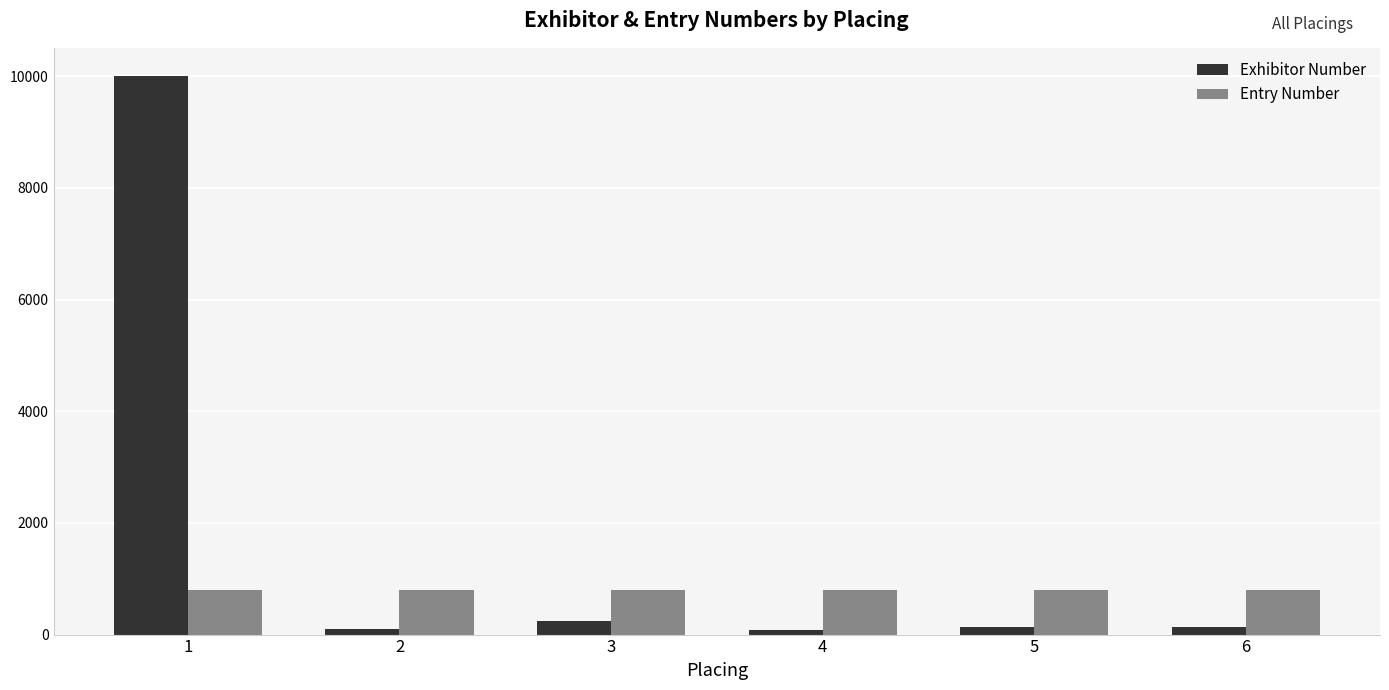

The value of Entry Number at 4 is 316. True or false?

False